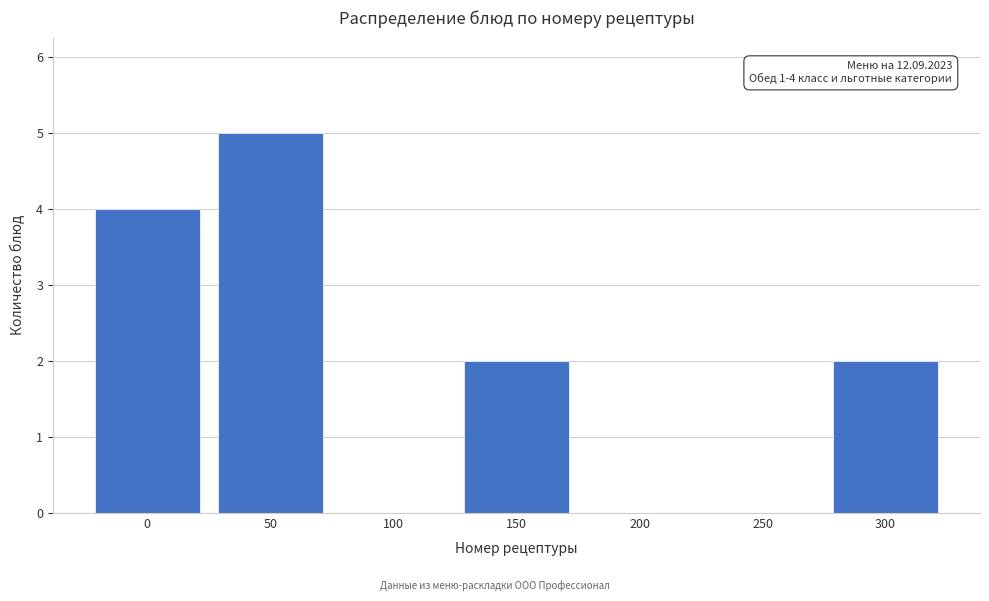

Reading left to right, transcribe all the data shown in this chart.

0=4	50=5	100=0	150=2	200=0	250=0	300=2